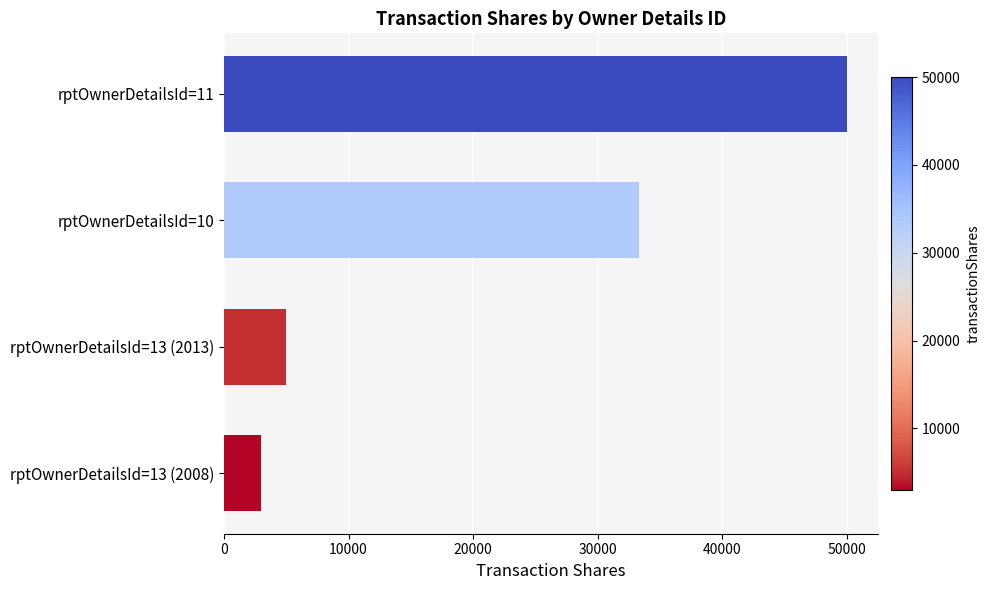

What is the label of the 4th bar from the bottom?

rptOwnerDetailsId=11